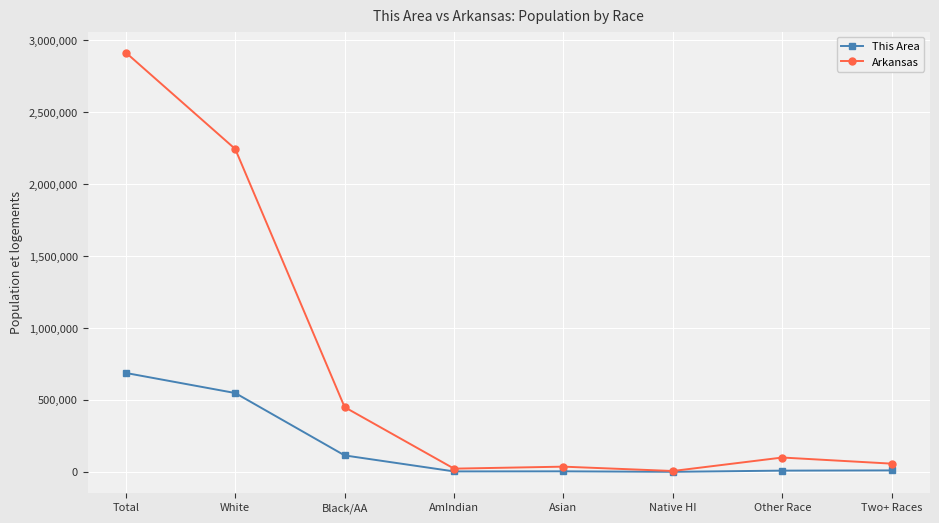

What is the difference between the maximum and second lowest values in the Arkansas series?

2893670